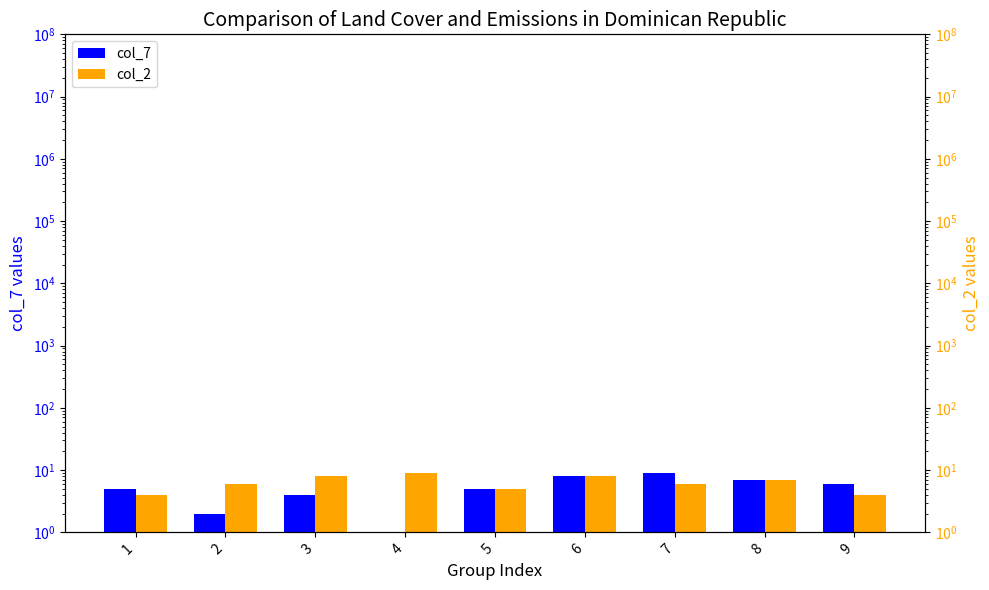

The col_2 series shows 8 at 5. True or false?

False